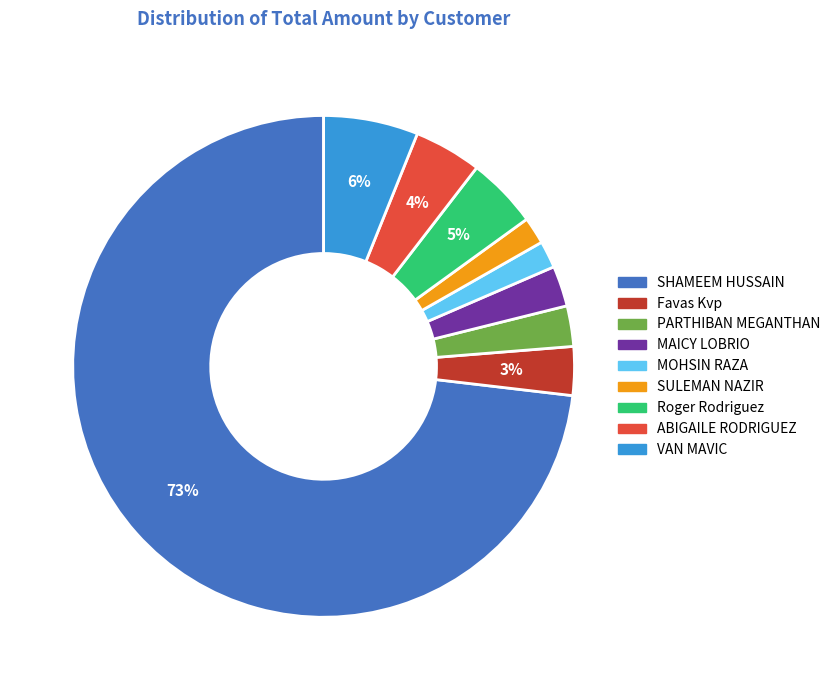

Which has a higher value, MOHSIN RAZA or PARTHIBAN MEGANTHAN?

PARTHIBAN MEGANTHAN